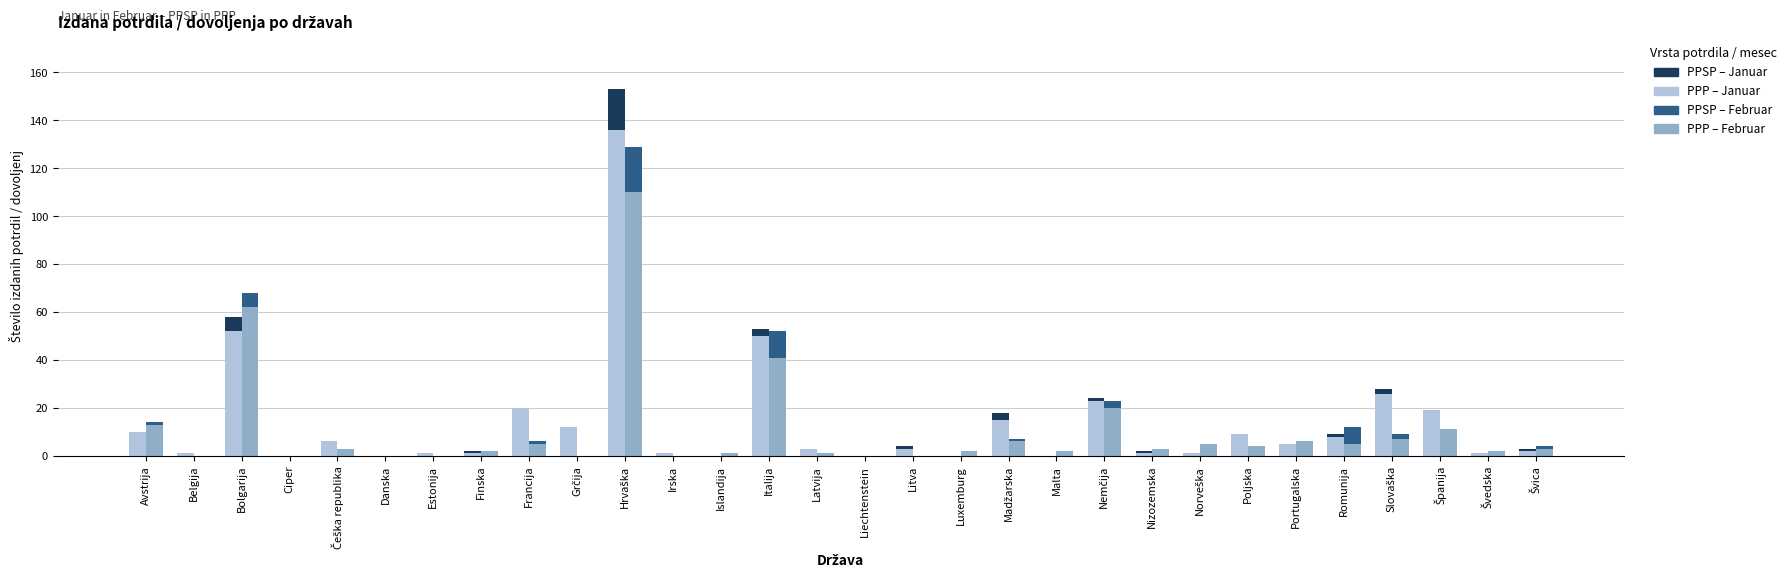

Between Avstrija and Liechtenstein, which series saw the biggest shift?

PPP – Februar